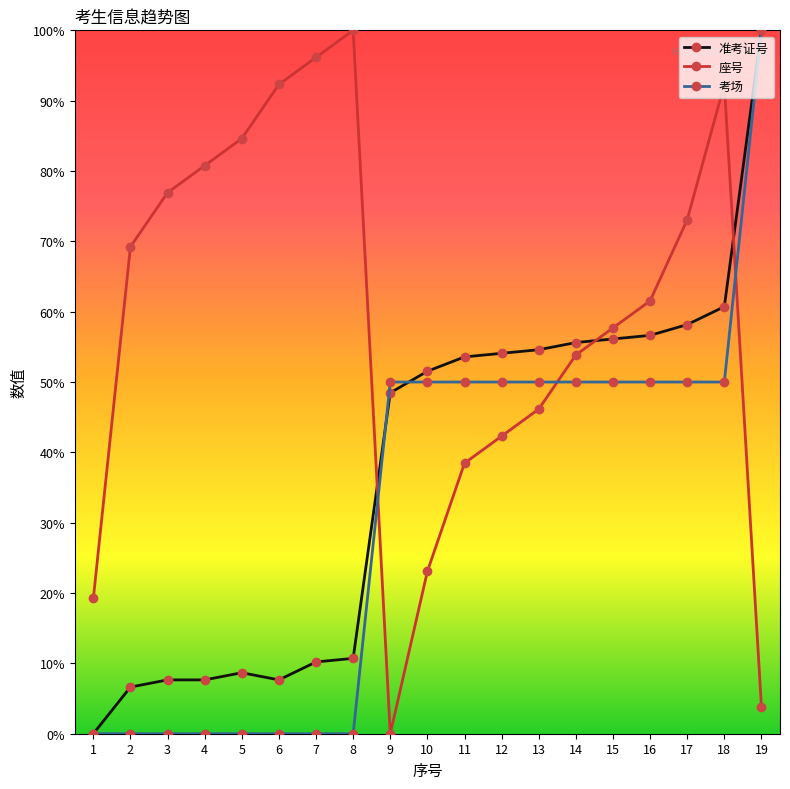

Between 9 and 10, which series saw the biggest shift?

座号